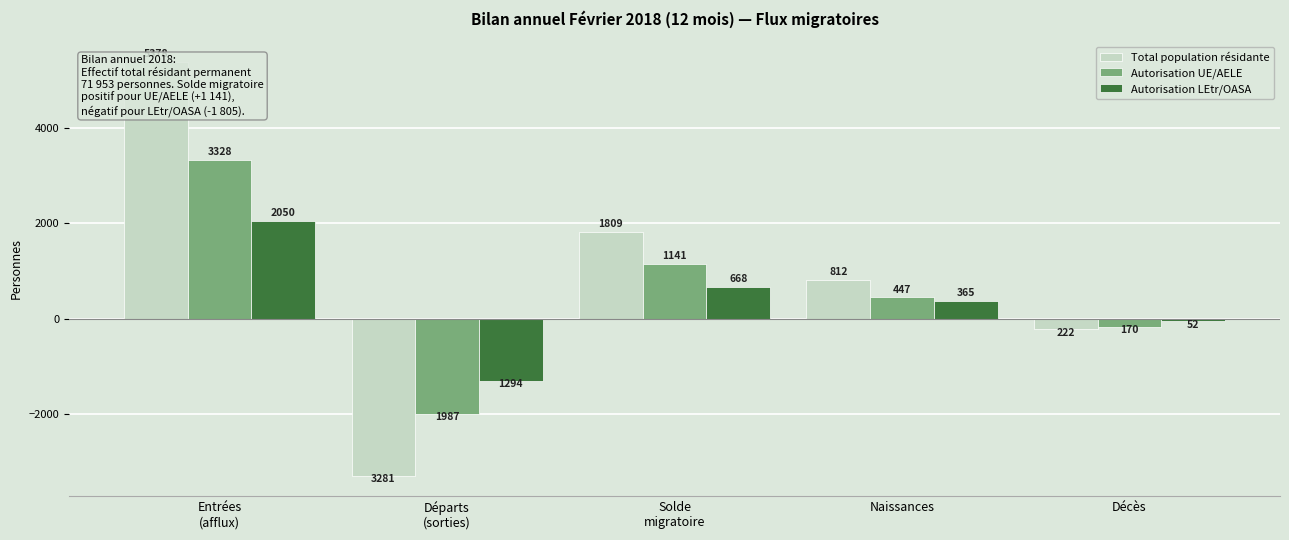

How many groups of bars are there?

5